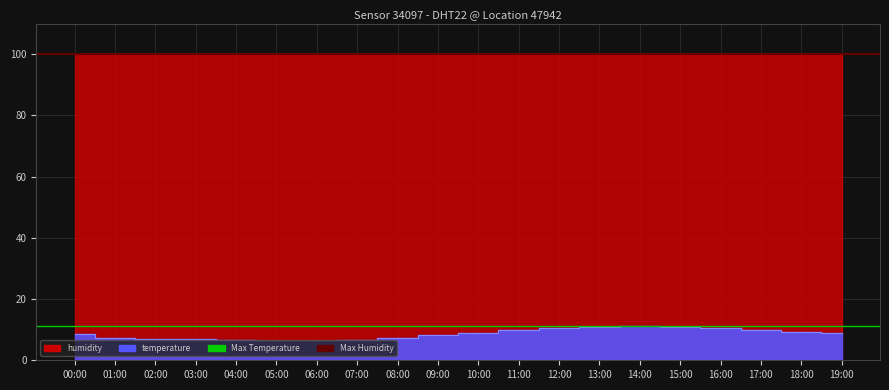

Between 01:00 and 11:00, which is larger?

11:00